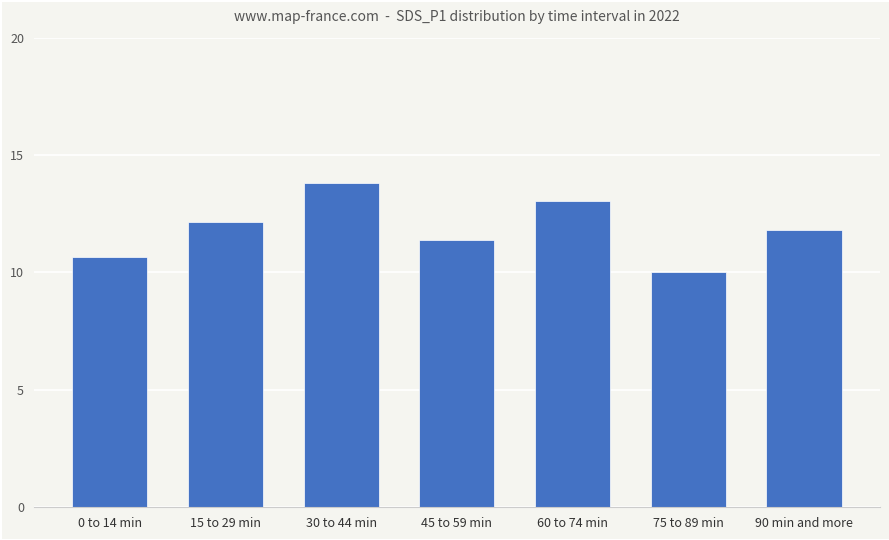

At which category does the chart reach its peak across all series?

30 to 44 min